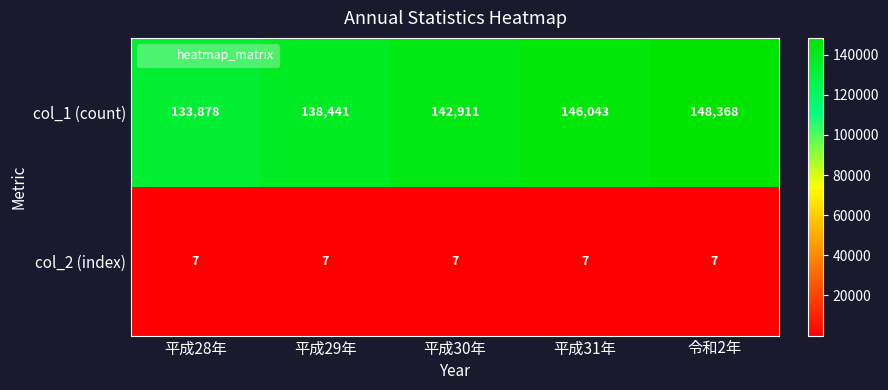

What is the total value across all series at 平成30年?

142918